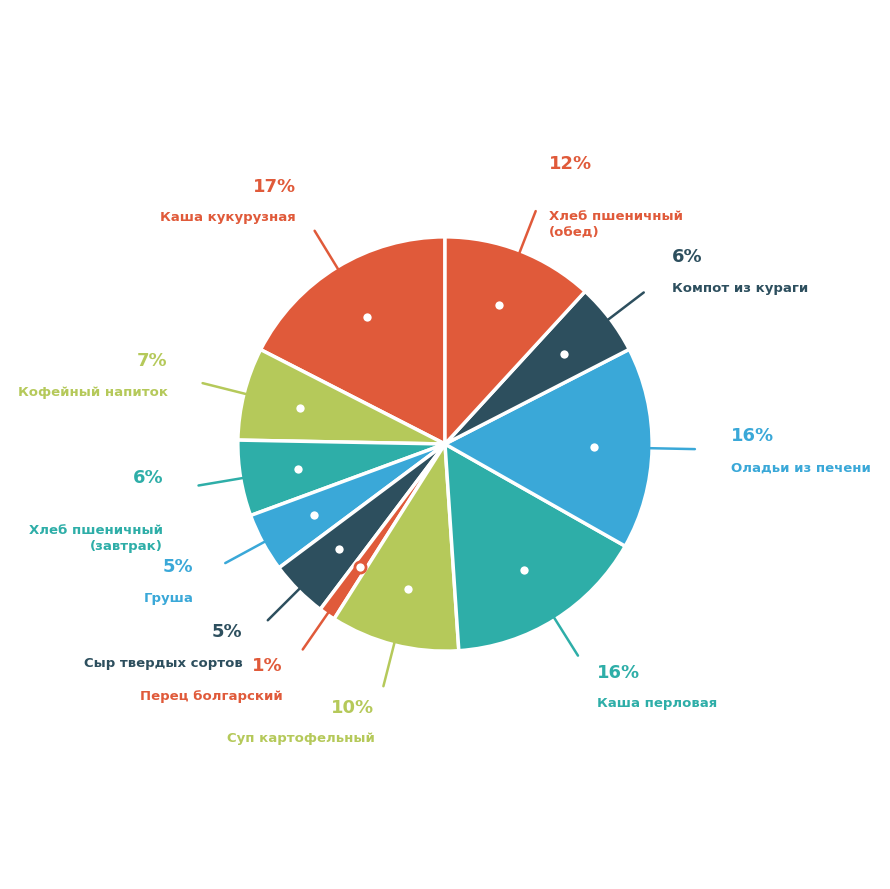

To the nearest percent, what is the average slice percentage?

9%